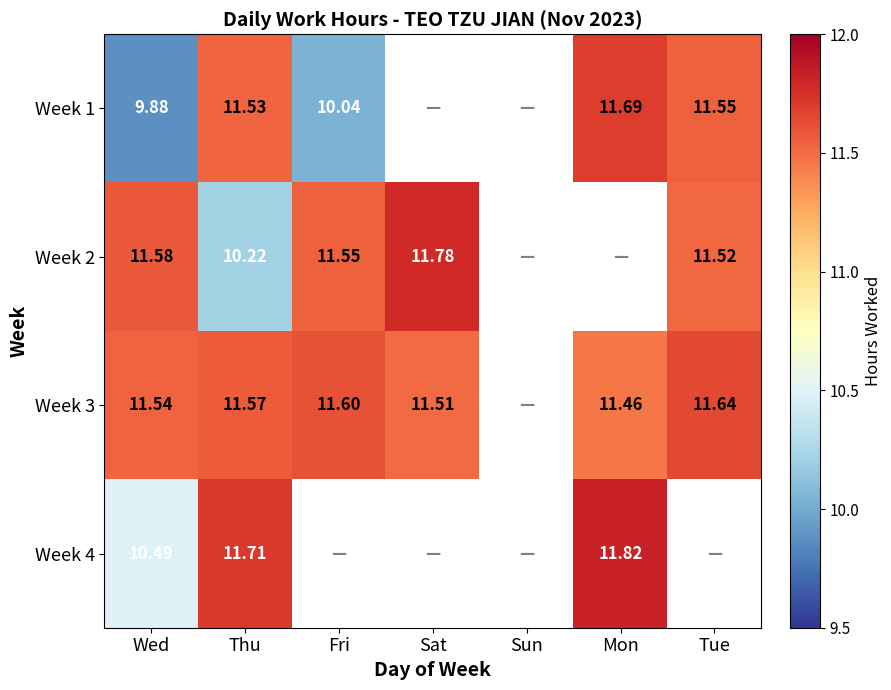

Is the value of Week 2 at Sat greater than the value of Week 4 at Mon?

No